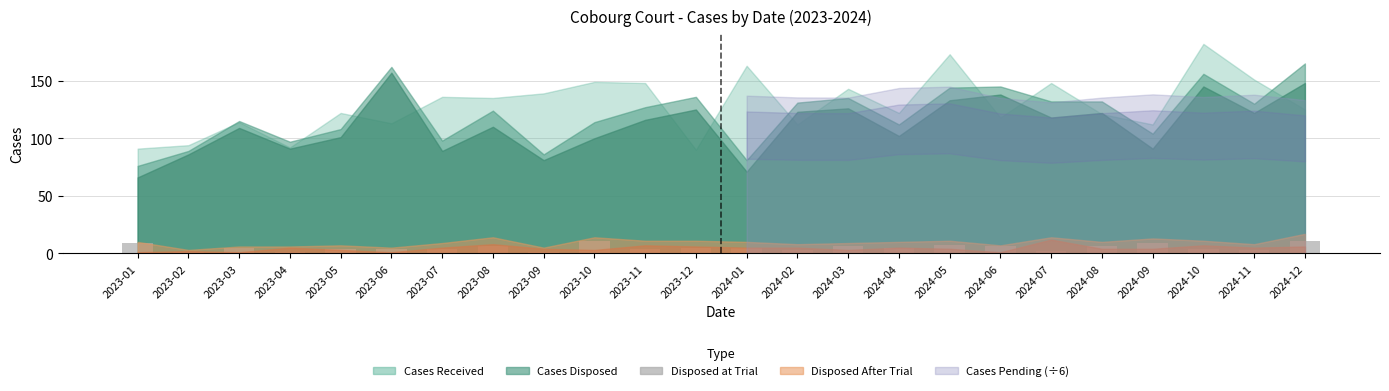

At which label does the data first exceed 5?

2023-01